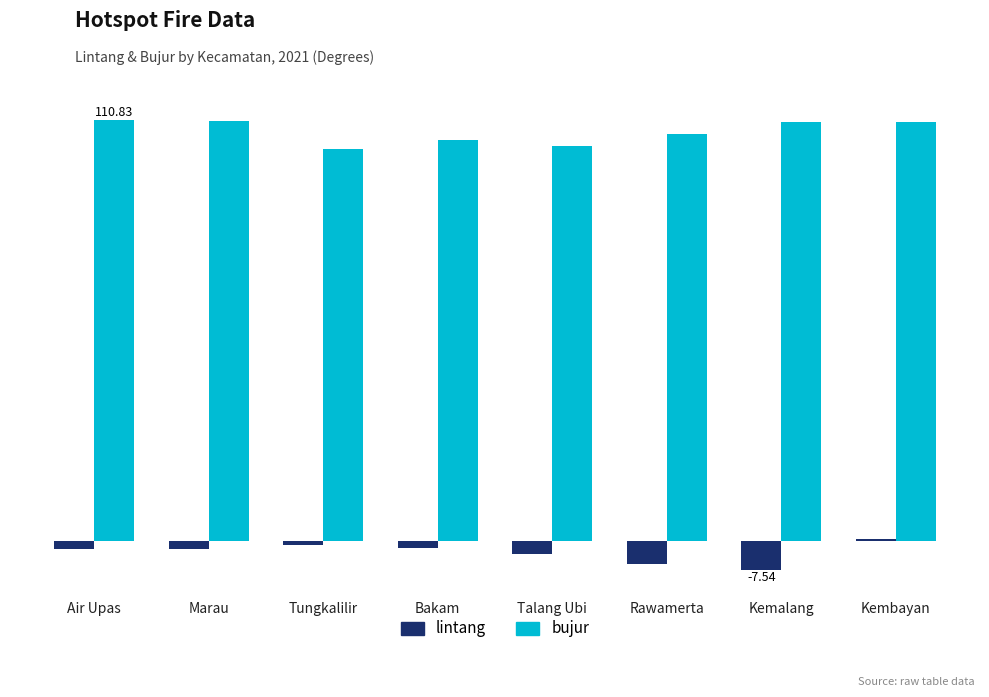

Reading left to right, extract all data points from this chart.

lintang: -2.3	-2.3	-1.2	-2.0	-3.4	-6.2	-7.5	0.5
bujur: 110.8	110.7	103.4	105.8	104.0	107.3	110.4	110.4